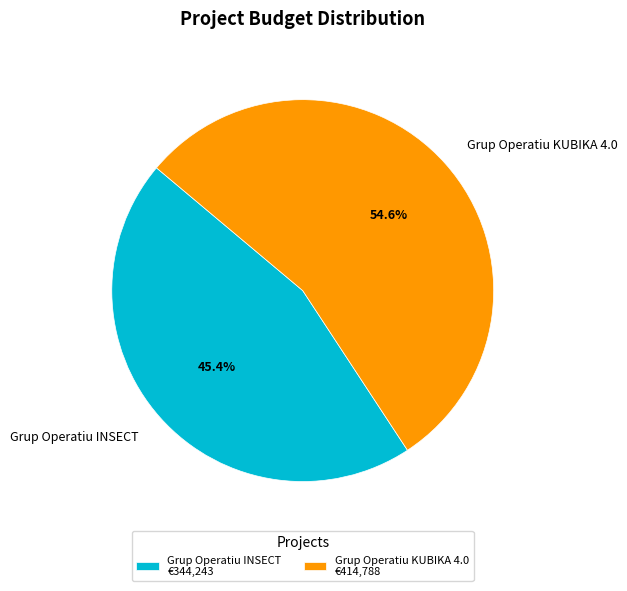

To the nearest percent, what portion does Grup Operatiu INSECT represent?

45%